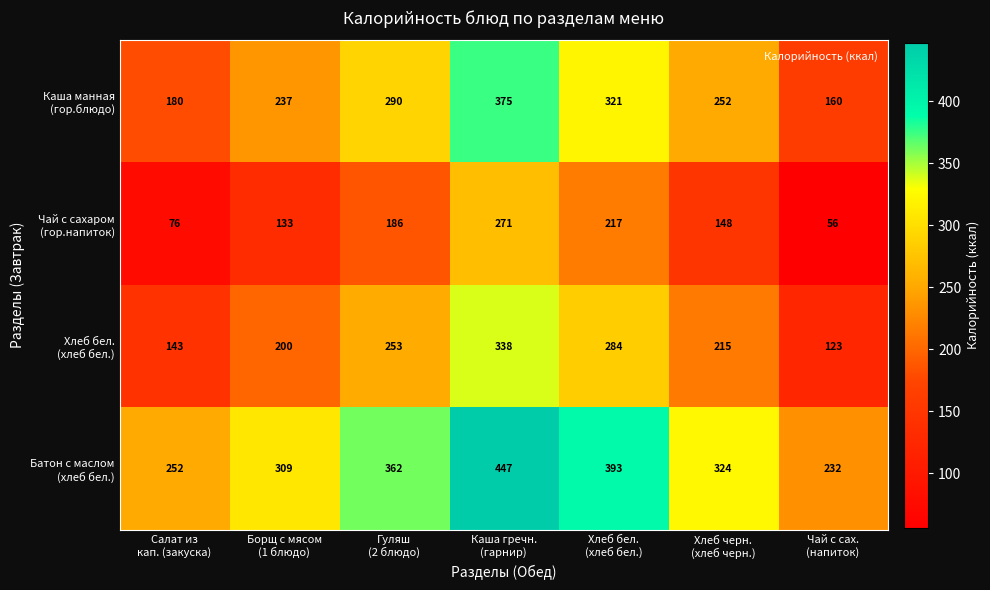

At how many categories does at least one series exceed 119?

7